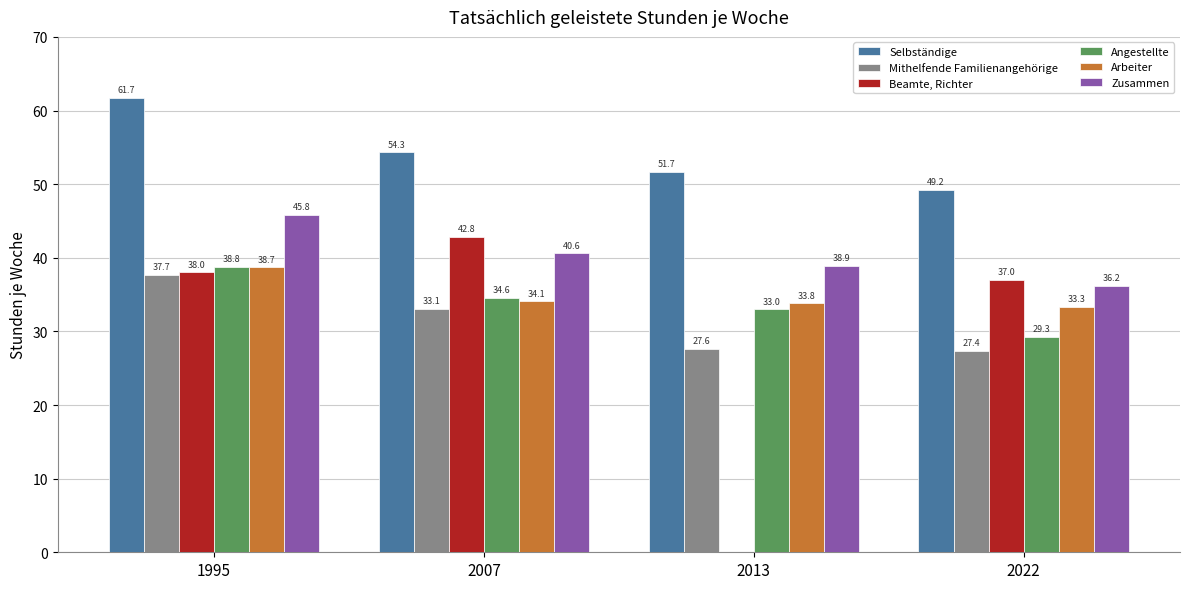

Where does the Angestellte series first go above 34?

1995